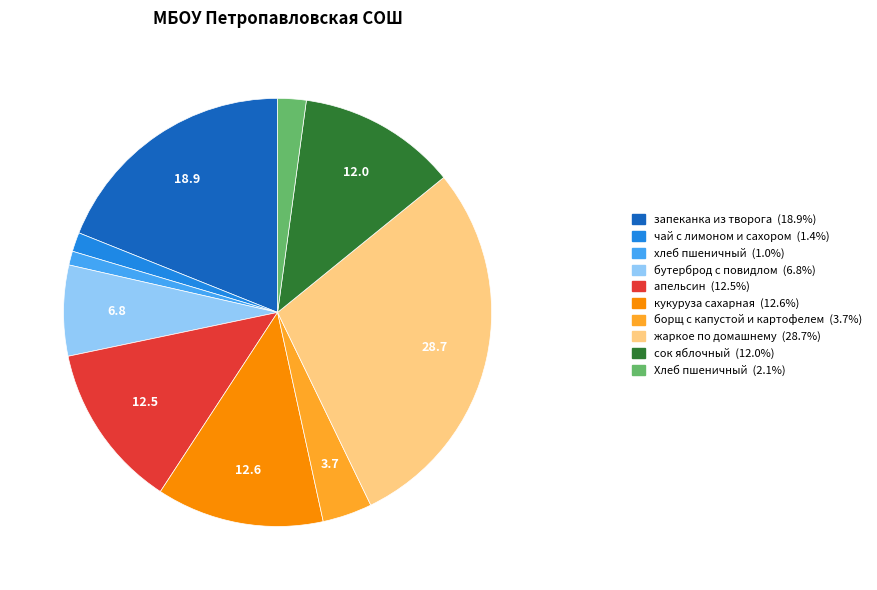

What is the ratio of the value at сок яблочный (12.0%) to the value at чай с лимоном и сахором (1.4%)?

8.3